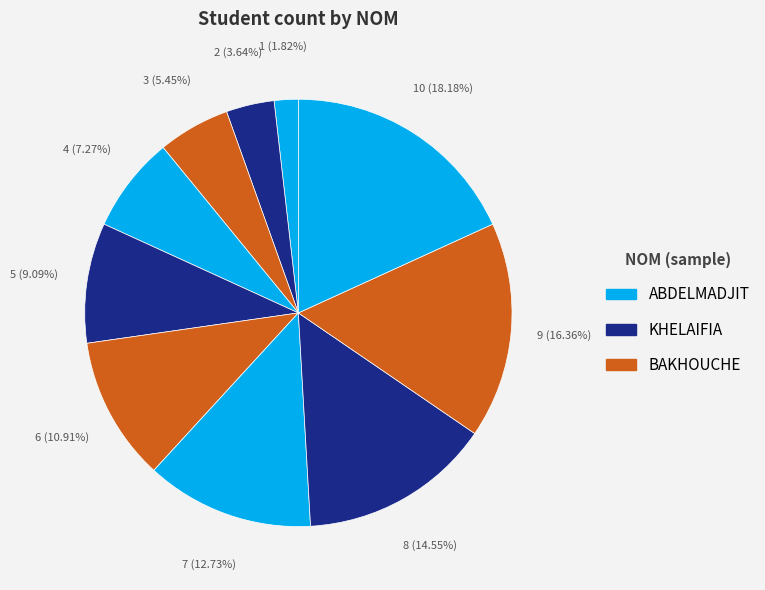

What is the smallest slice in the pie chart?

ABDELMADJIT